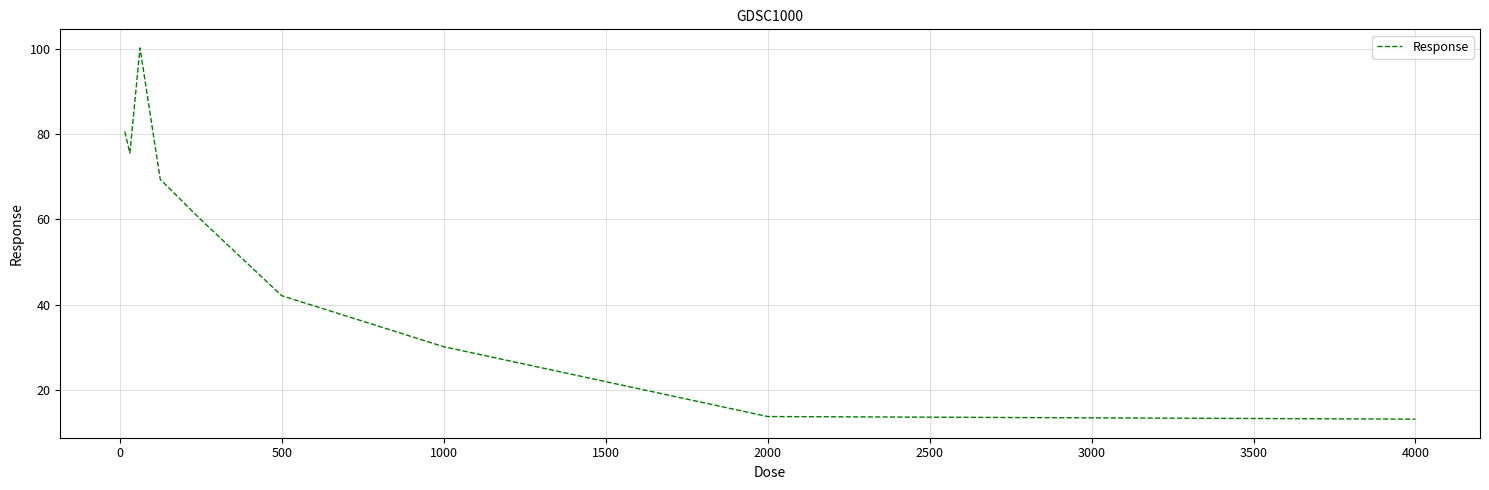

What is the difference between the maximum and minimum values?

87.2